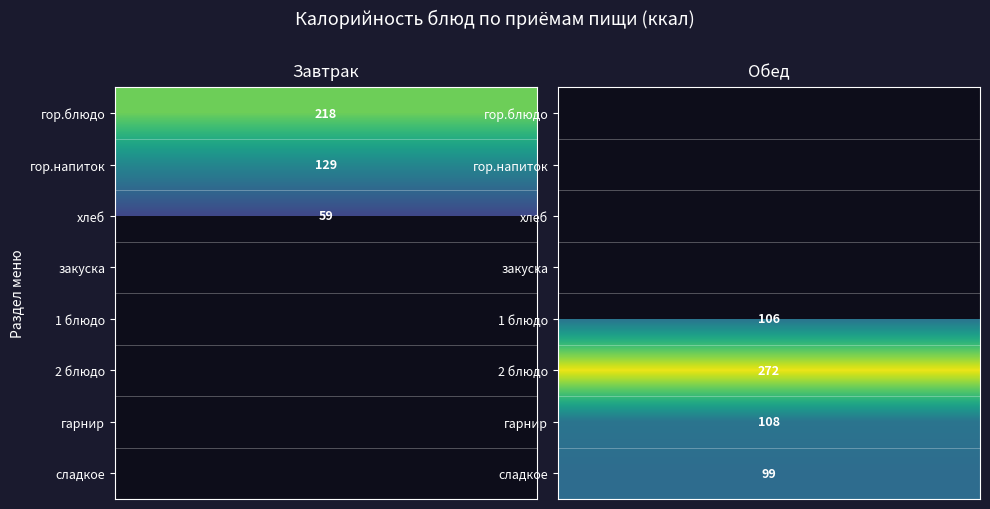

Where is Обед nearest to the value 136?

гарнир